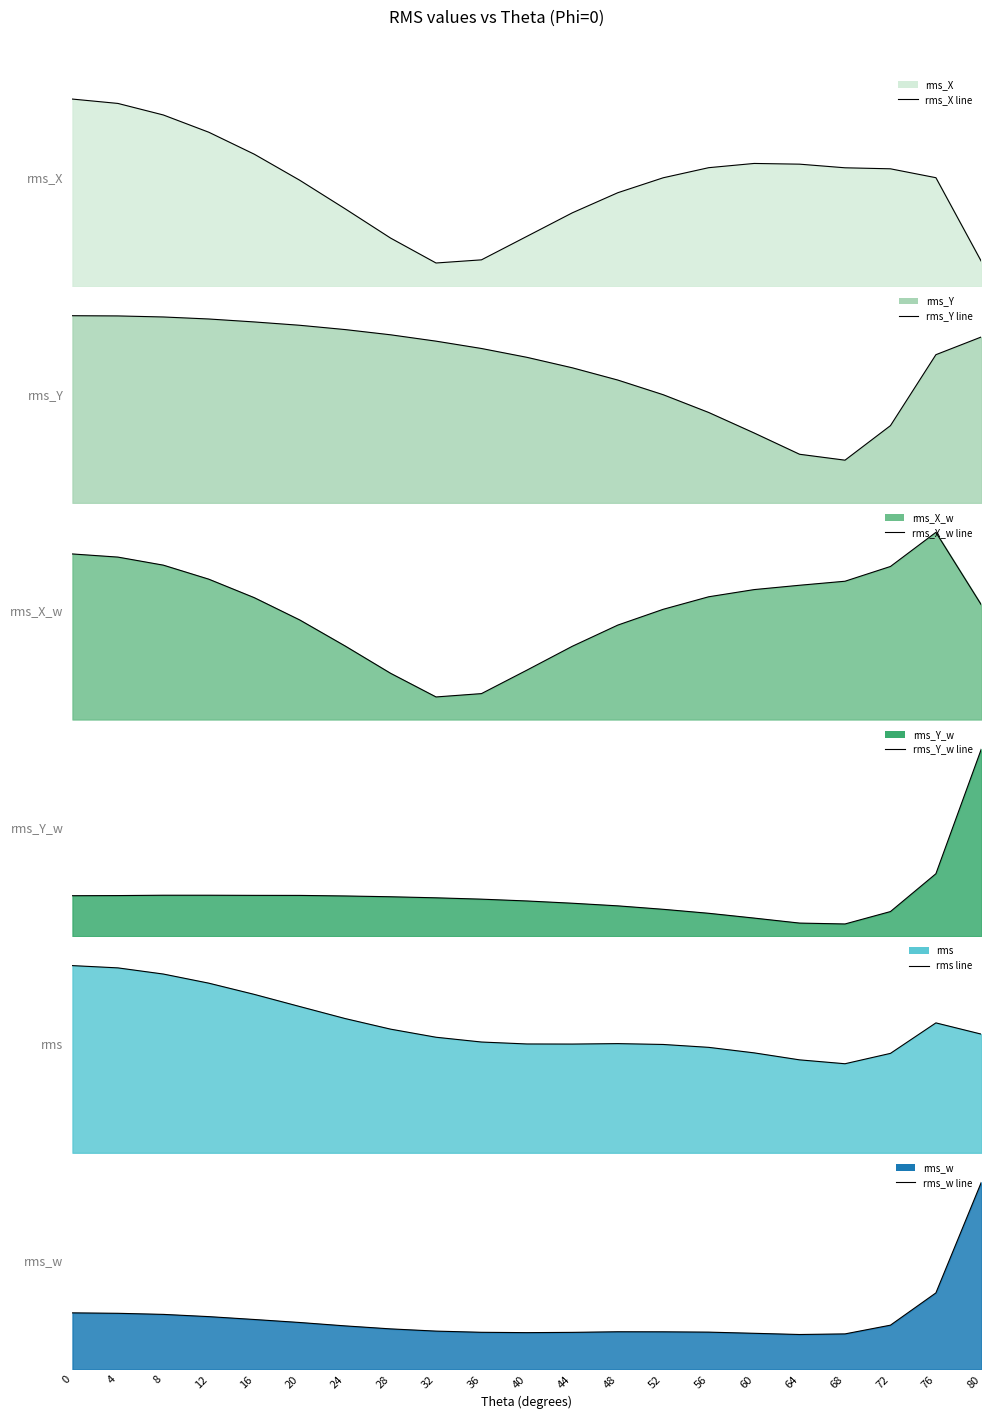

Count the number of data series in this chart.

6